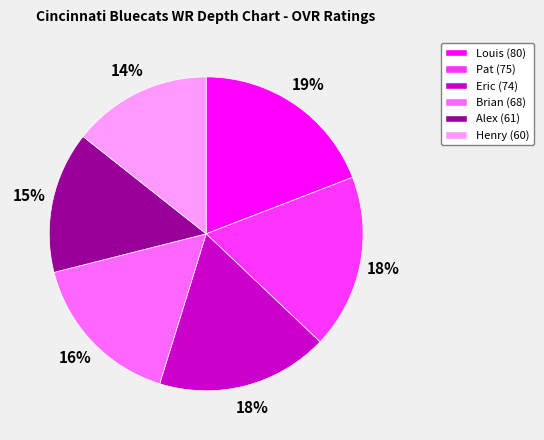

To the nearest percent, what is the difference between the largest and smallest slice percentages?

5%